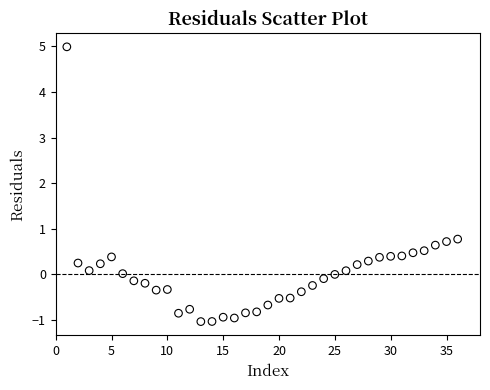

What is the range of X values (max minus min)?

35.0